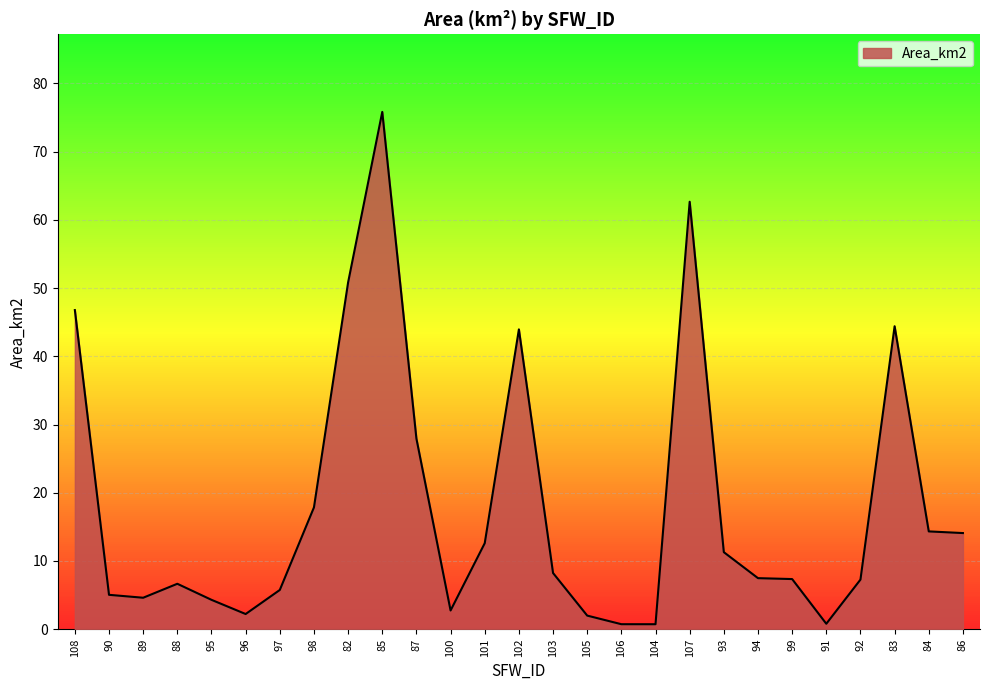

True or false: the data shows 62.7 at 107.

True